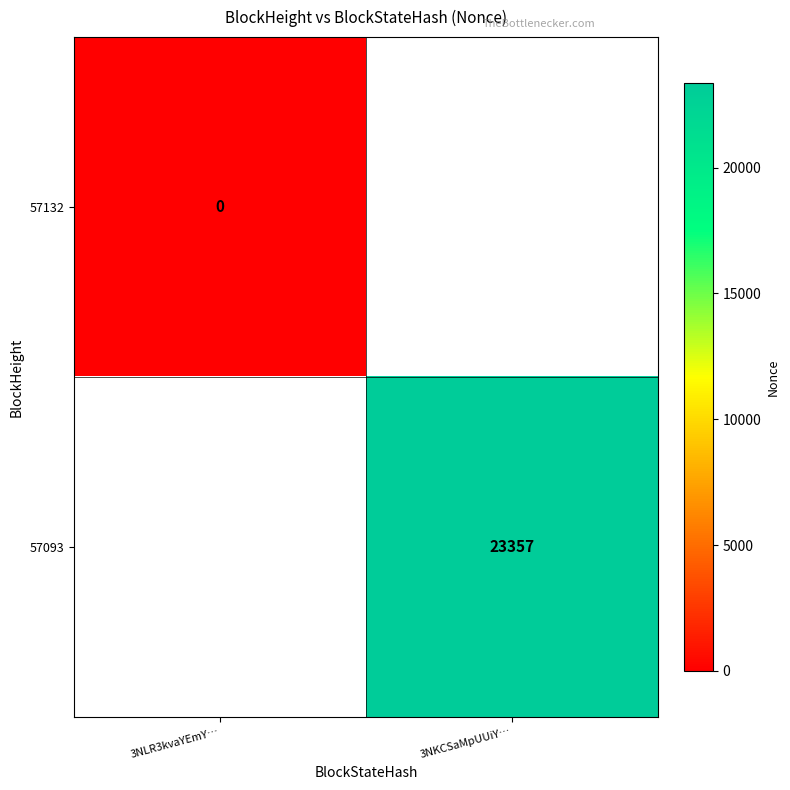

True or false: 57093 has a value of 32026 at 3NKCSaMpUUiY….

False